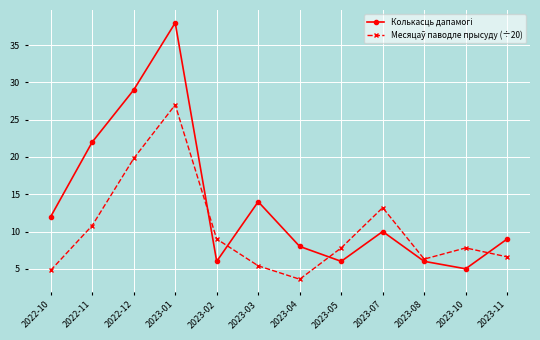

What is the total value across all series at 2023-11?

15.6